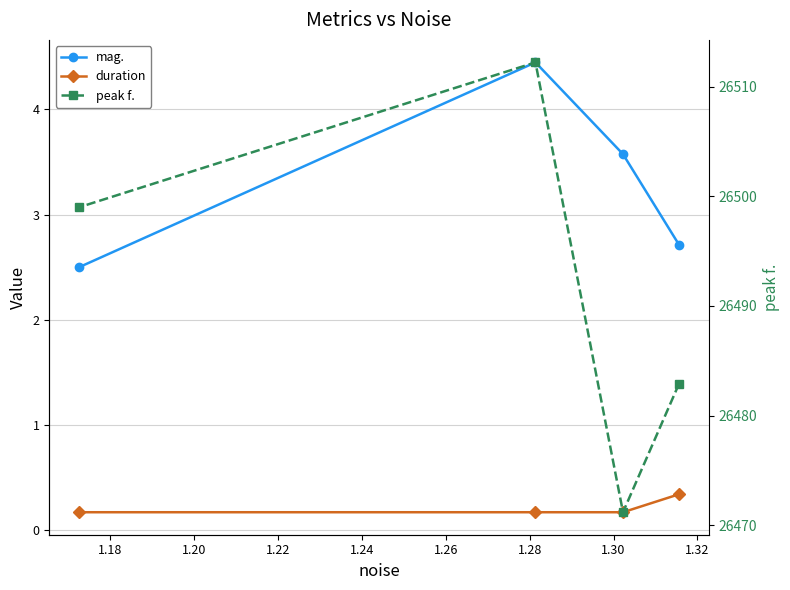

Which category has the lowest value across all series?

1.18